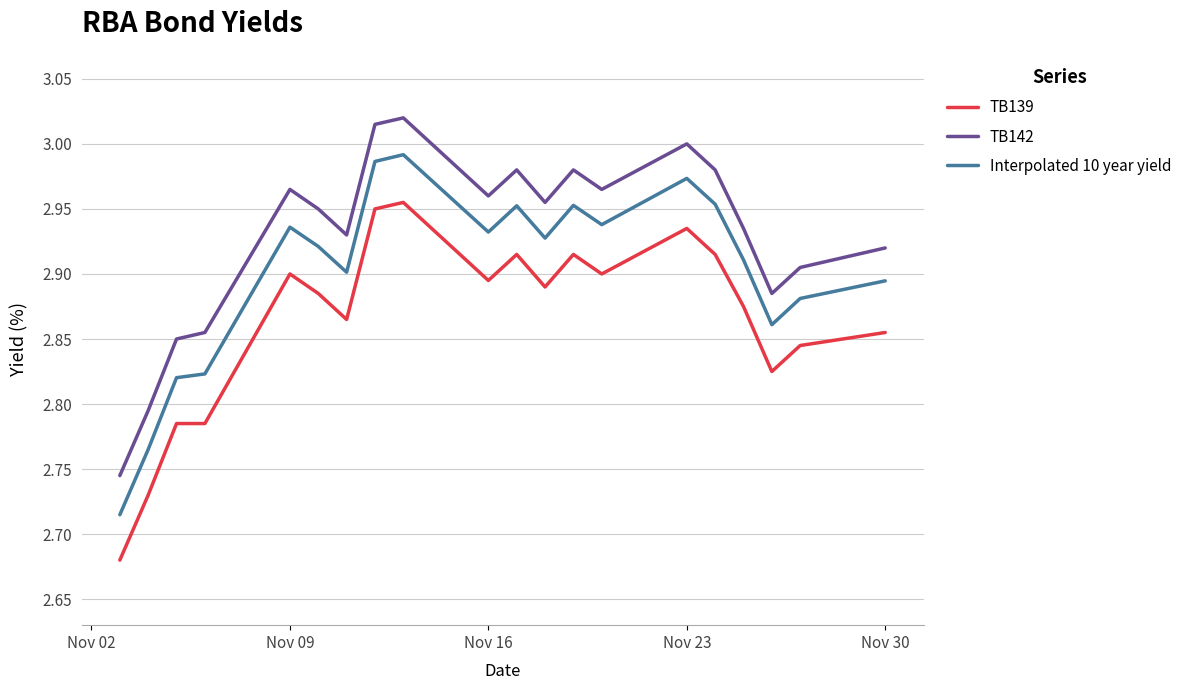

List the series in order of their overall mean, highest first.

TB142, Interpolated 10 year yield, TB139